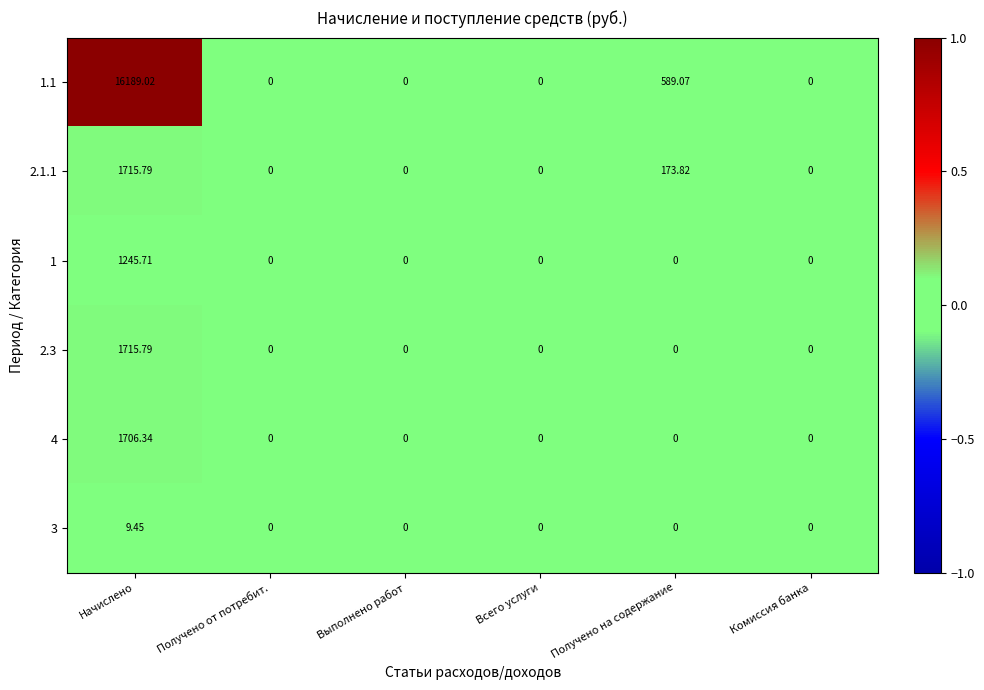

At which category is the sum across all series the highest?

Начислено